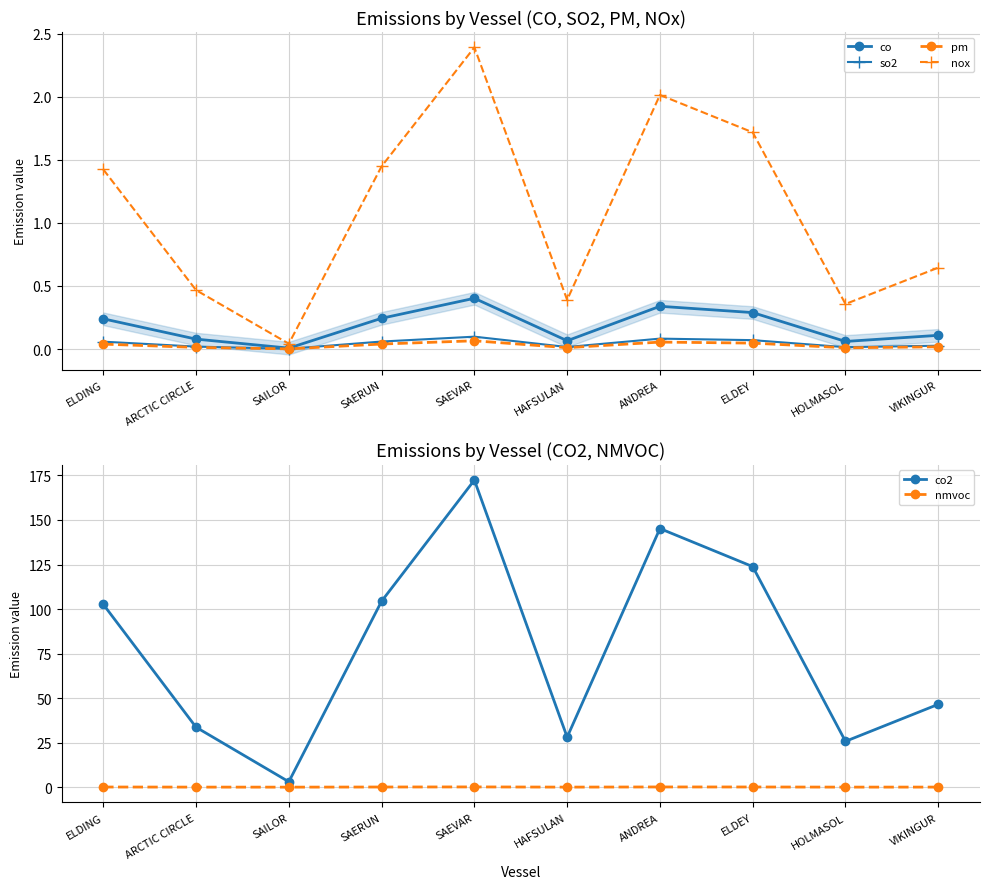

Read the nox value at ELDEY.

1.7